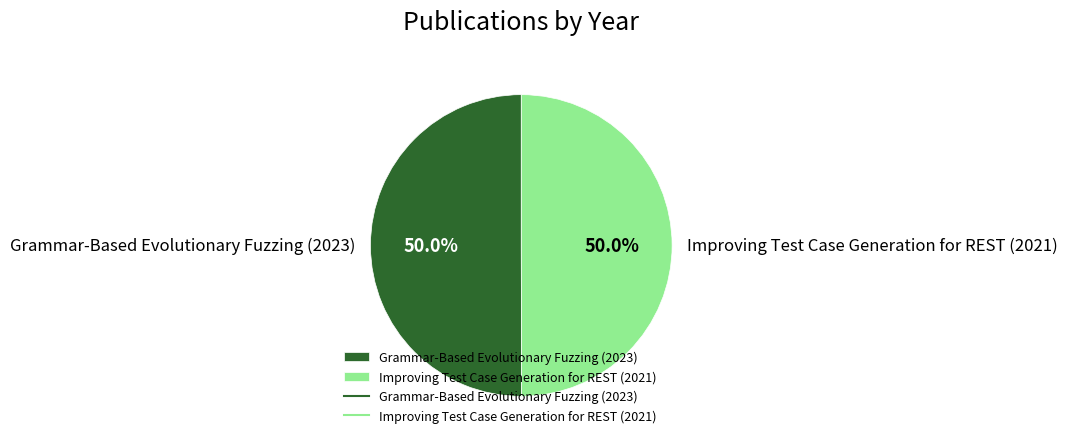

Do Improving Test Case Generation for REST (2021) and Grammar-Based Evolutionary Fuzzing (2023) together represent more than half of the pie?

Yes